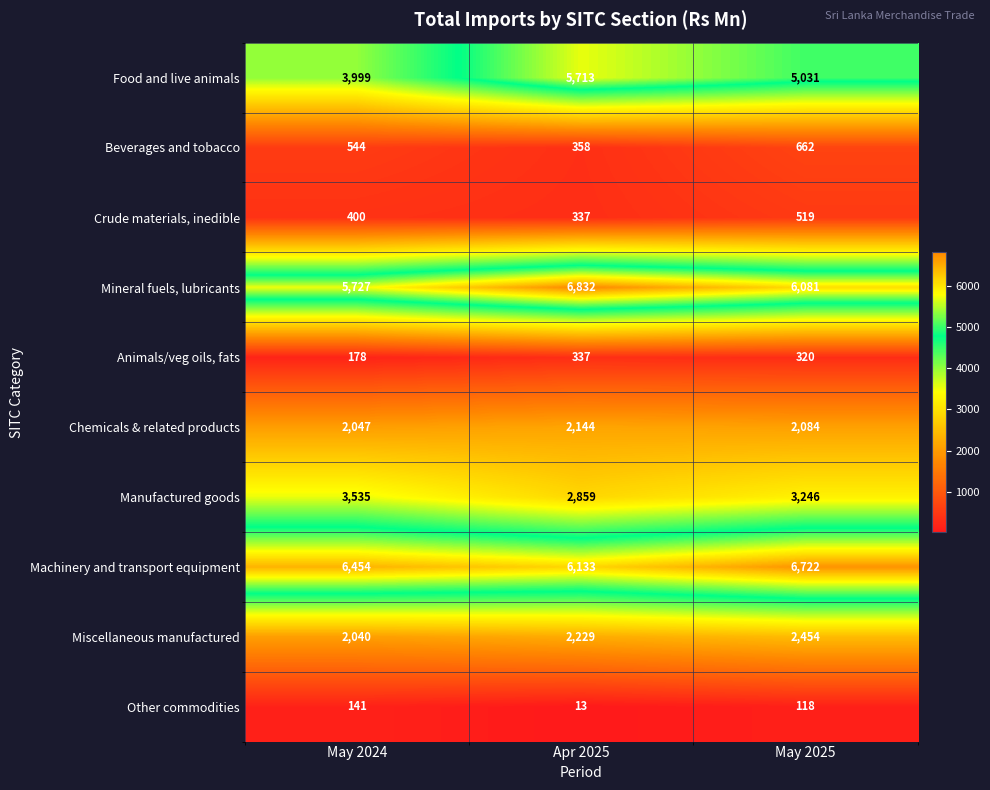

What is the smallest value displayed?

13